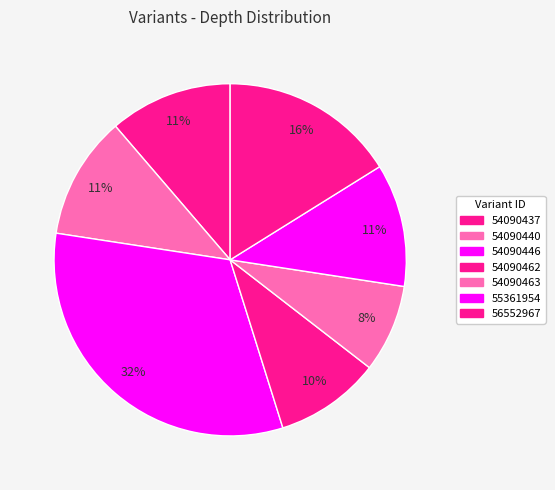

How many slices are in this pie chart?

7